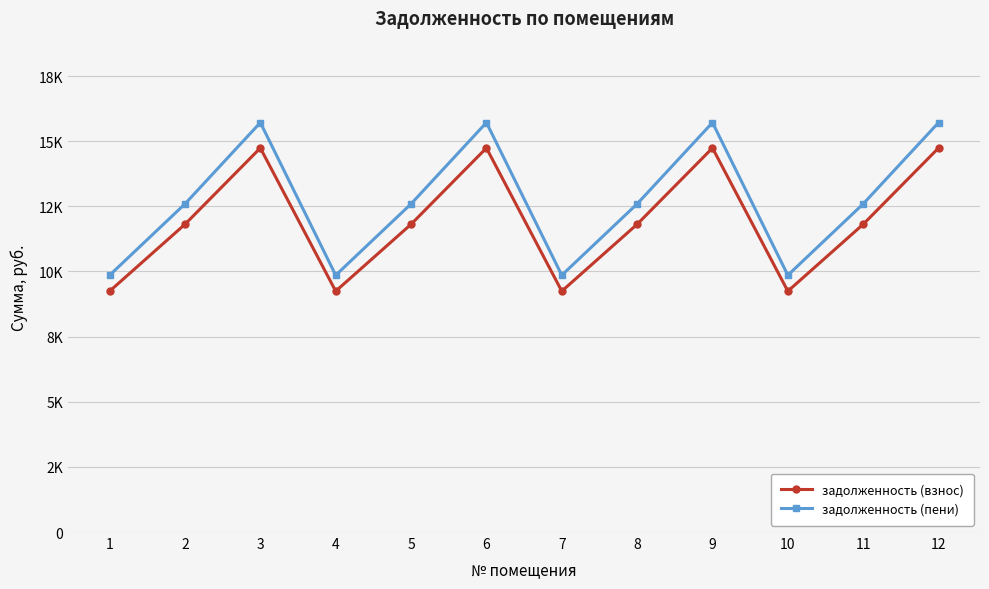

Which series has the largest total across all categories?

задолженность (пени)